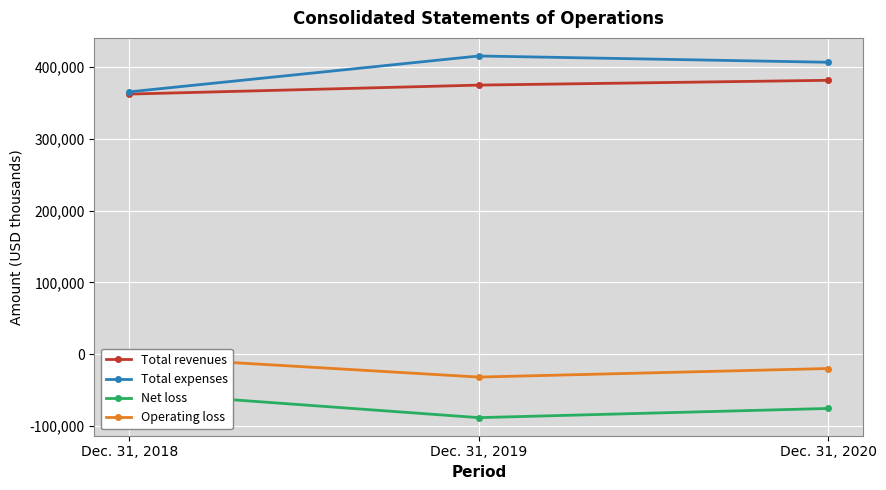

What is the difference between the highest and lowest values at Dec. 31, 2019?

503799